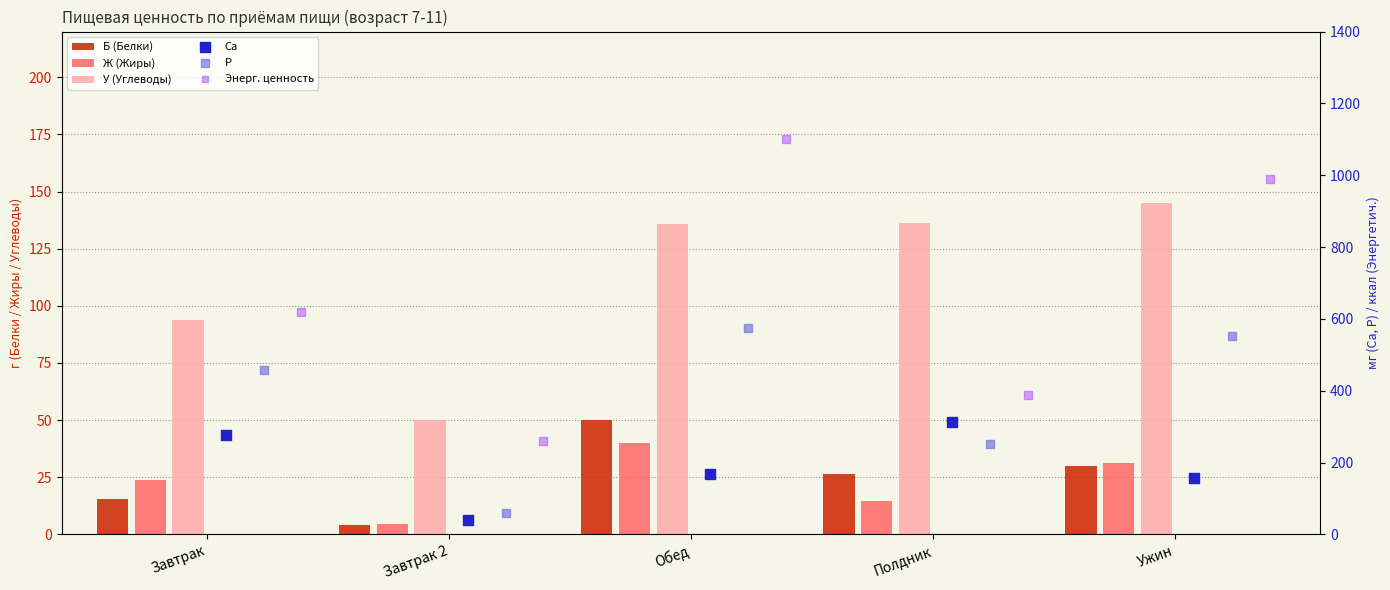

What are all the series names shown in the legend?

Б (Белки), Ж (Жиры), У (Углеводы), Ca, P, Энерг. ценность